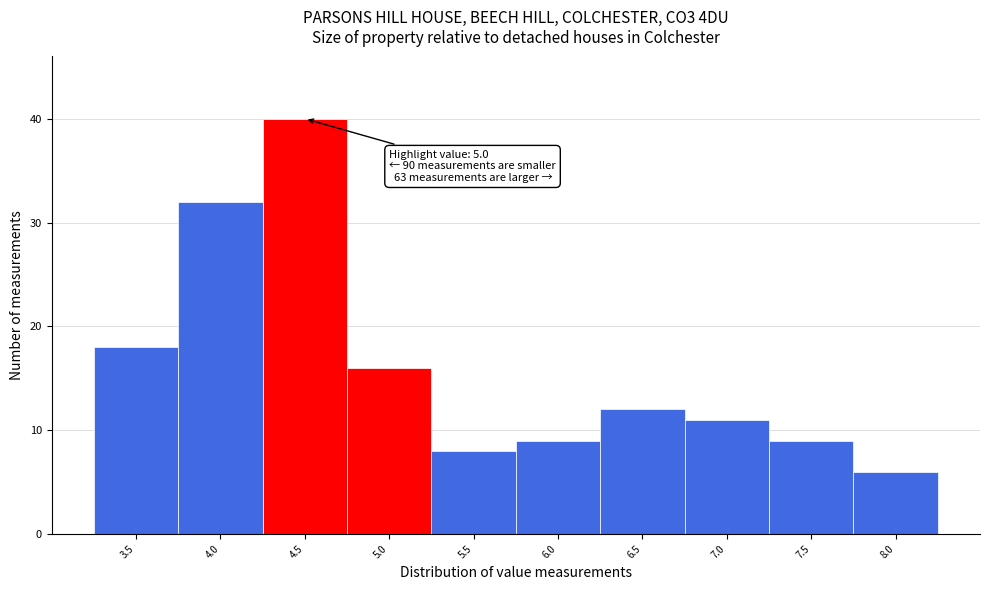

Reading left to right, transcribe all the data shown in this chart.

18	32	40	16	8	9	12	11	9	6